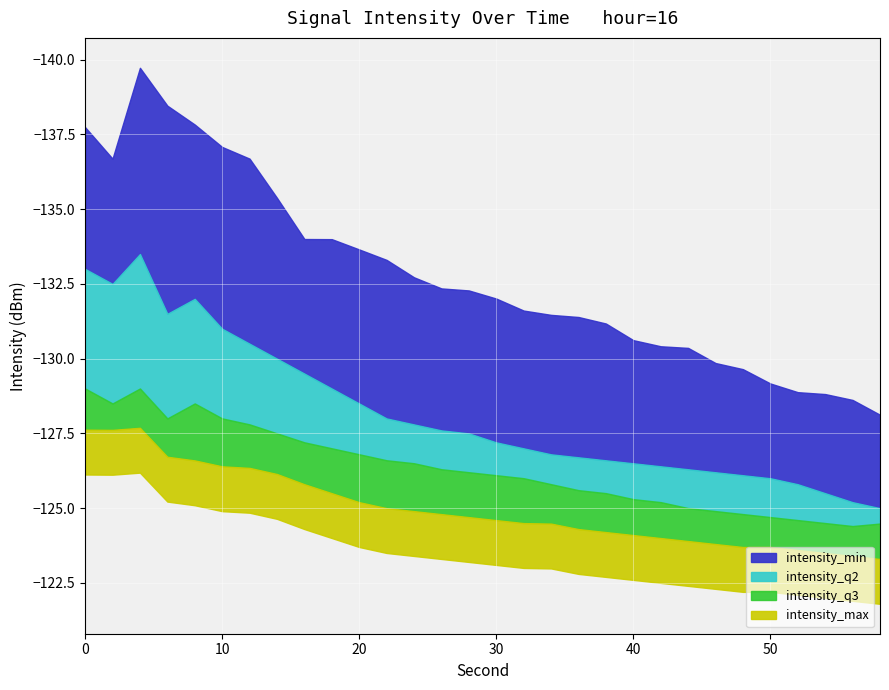

Is it true that intensity_min equals -66.3 at 0?

False